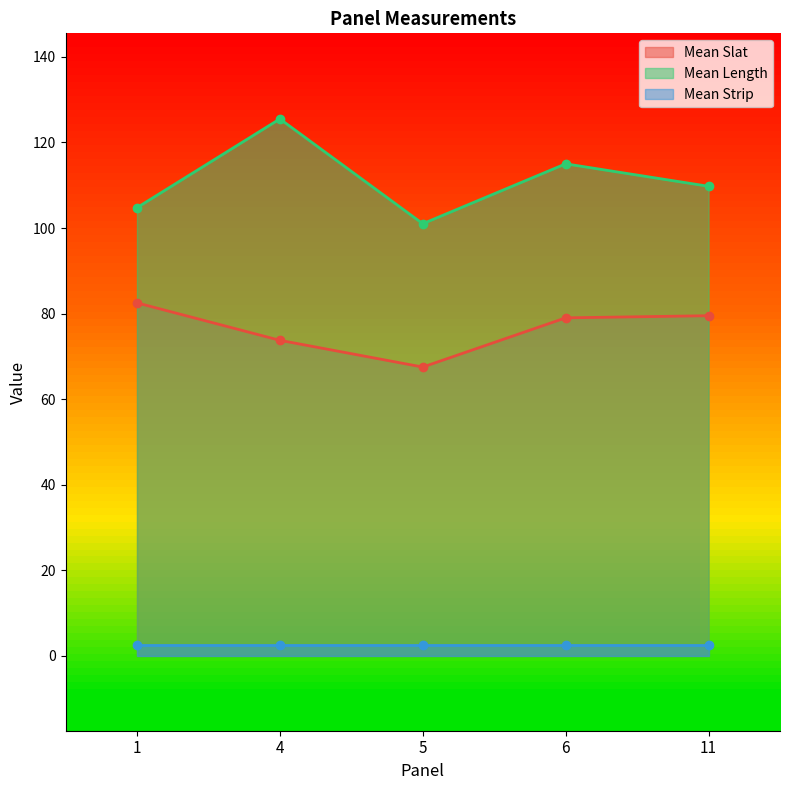

Between 1 and 4, which series saw the biggest shift?

Mean Length